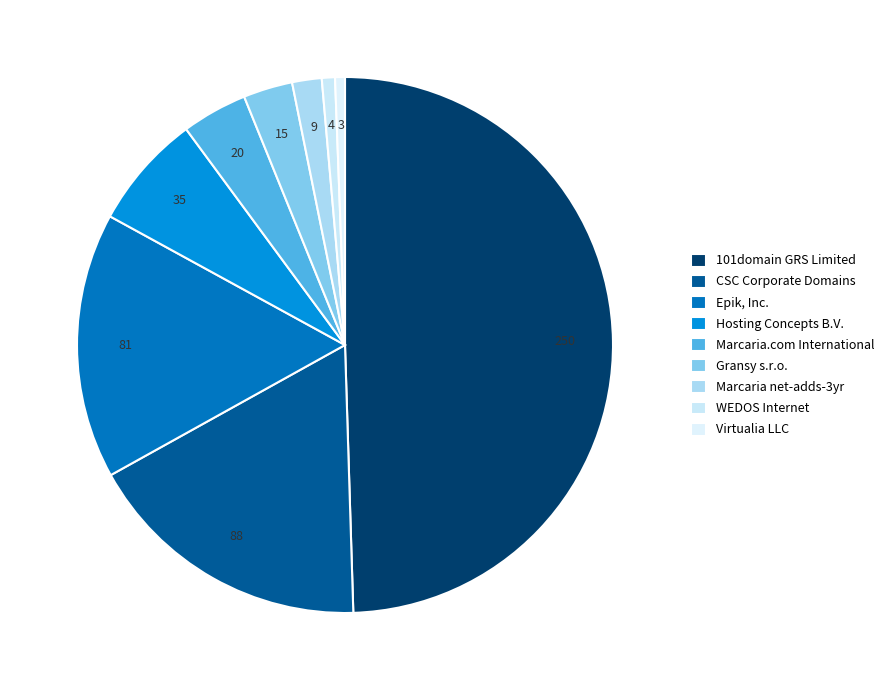

To the nearest percent, what is the difference between the CSC Corporate Domains and Virtualia LLC slice percentages?

17%